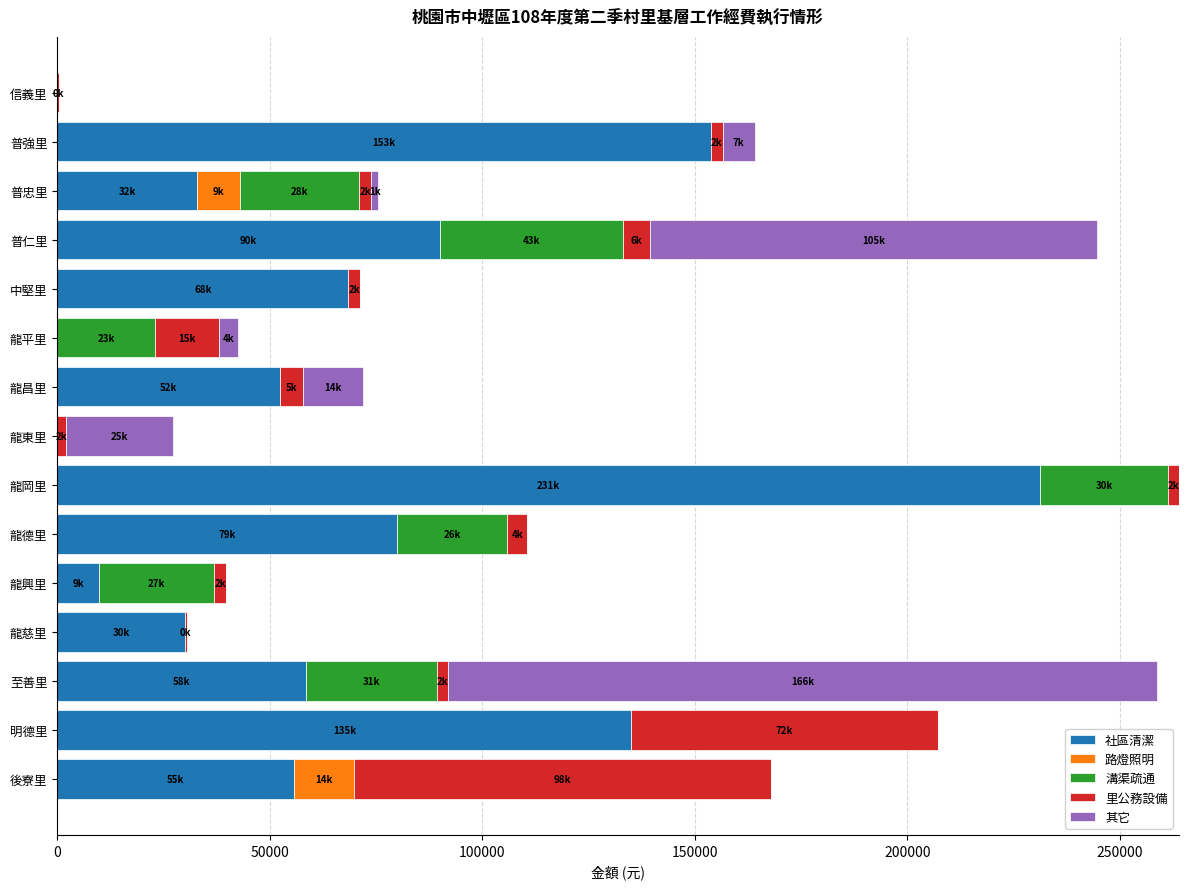

True or false: 社區清潔 has a value of 114771 at 龍岡里.

False